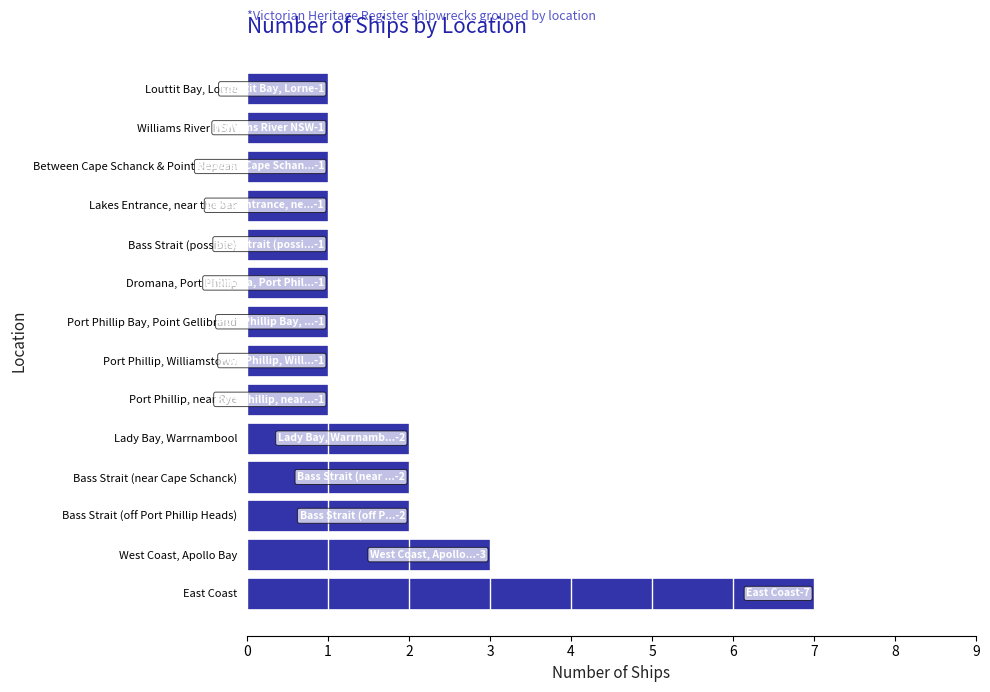

Between West Coast, Apollo Bay and Port Phillip, near Rye, which is larger?

West Coast, Apollo Bay